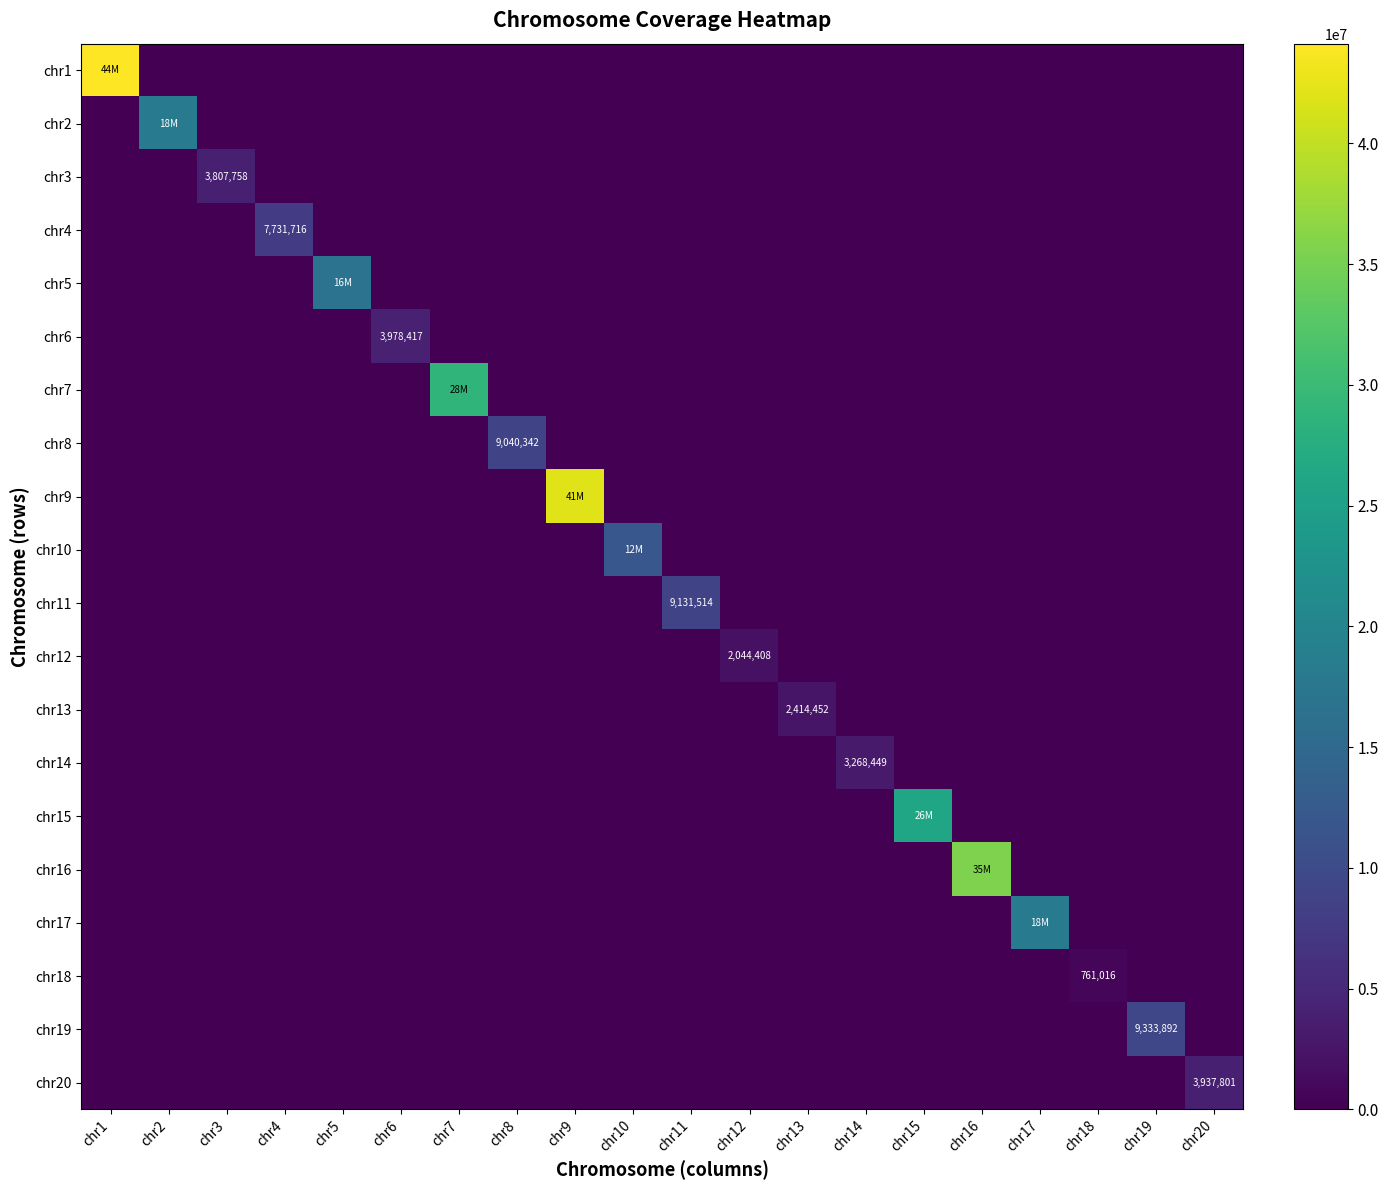

Count the number of data series in this chart.

20